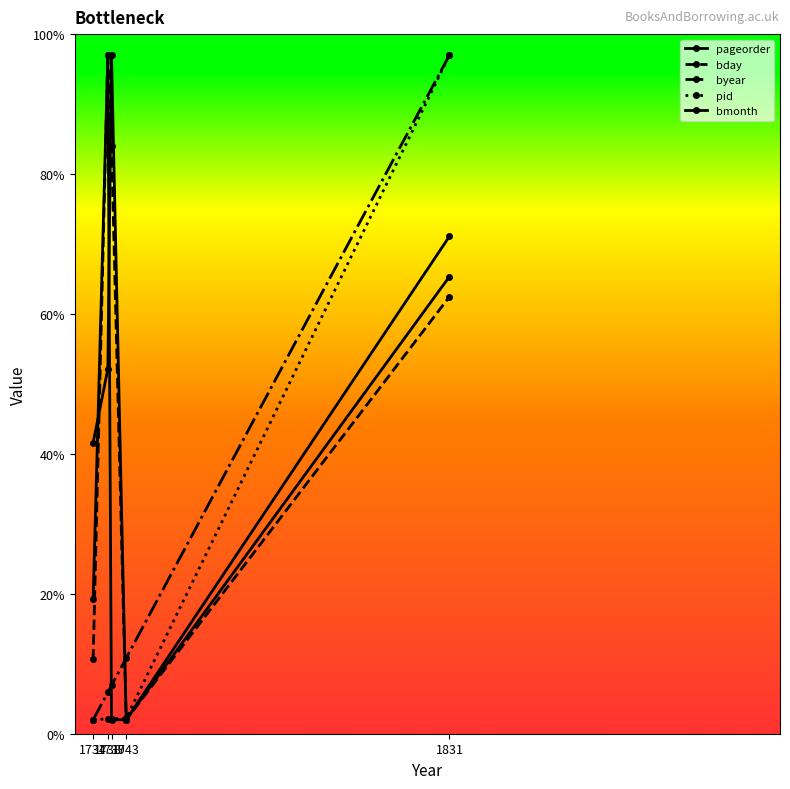

Reading left to right, what are all the values shown in this chart?

pageorder: 41.6	52.1	97.0	2.0	65.3
bday: 10.6	97.0	84.0	2.0	62.5
byear: 2.0	5.9	6.9	10.8	97.0
pid: 2.0	2.1	2.1	2.2	97.0
bmonth: 19.3	97.0	2.0	2.0	71.1